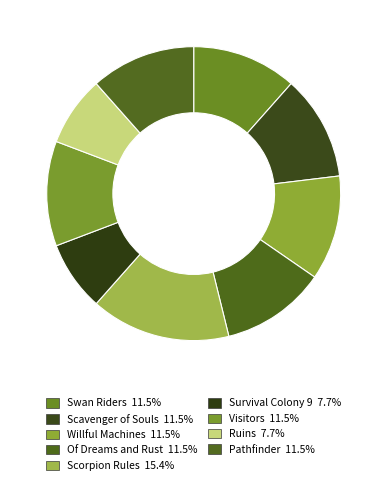

Count the number of slices in the pie.

9